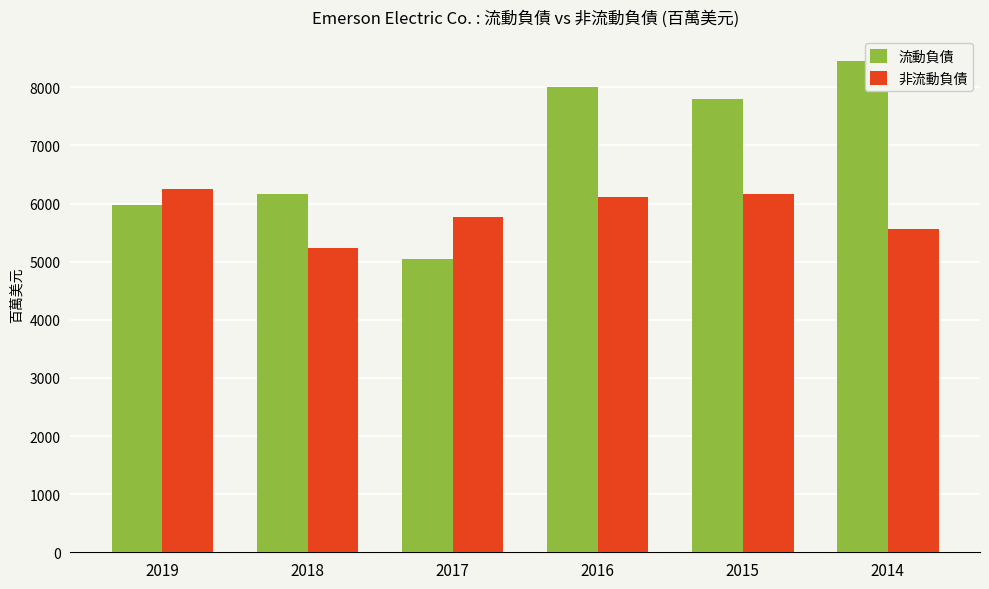

At which label does 非流動負債 first exceed 6117?

2019